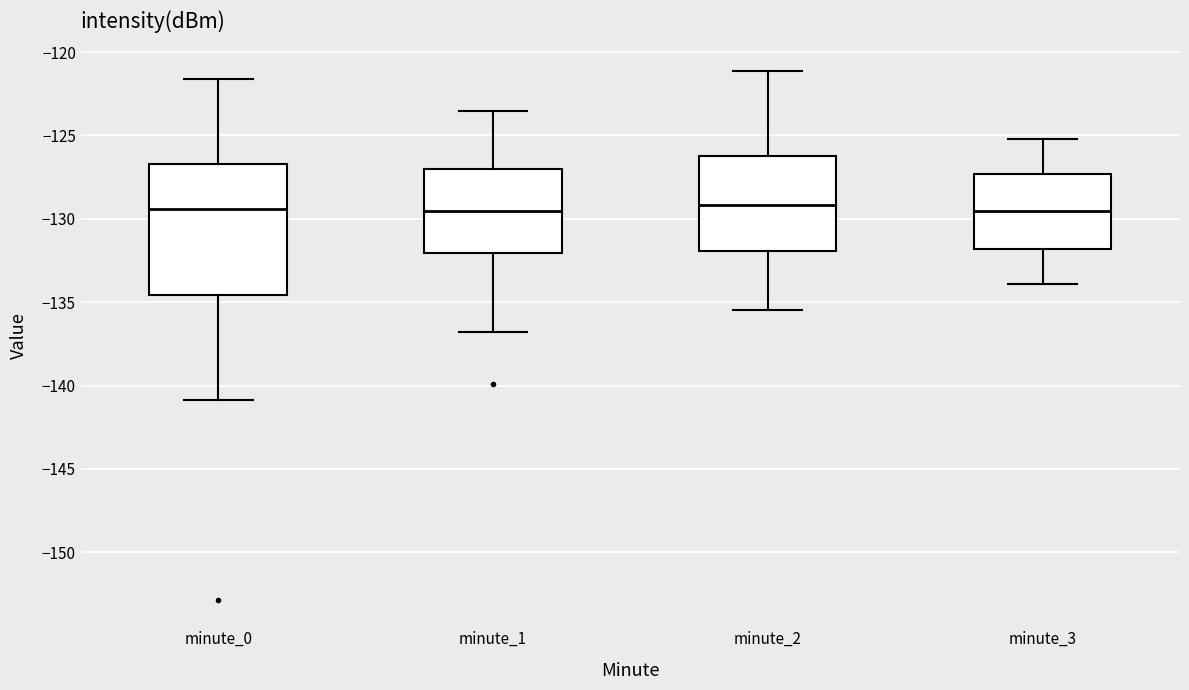

Reading left to right, read every box against the y-axis: the position of its median line, the range the box covers, and the ends of its whiskers. The values are not printed on the chart, so give them approximately, as read against the axis.

minute_0: median -129.5, box -134.5 to -126.5, whiskers -141.0 to -121.5
minute_1: median -129.5, box -132.0 to -127.0, whiskers -137.0 to -123.5
minute_2: median -129.0, box -132.0 to -126.0, whiskers -135.5 to -121.0
minute_3: median -129.5, box -132.0 to -127.5, whiskers -134.0 to -125.0